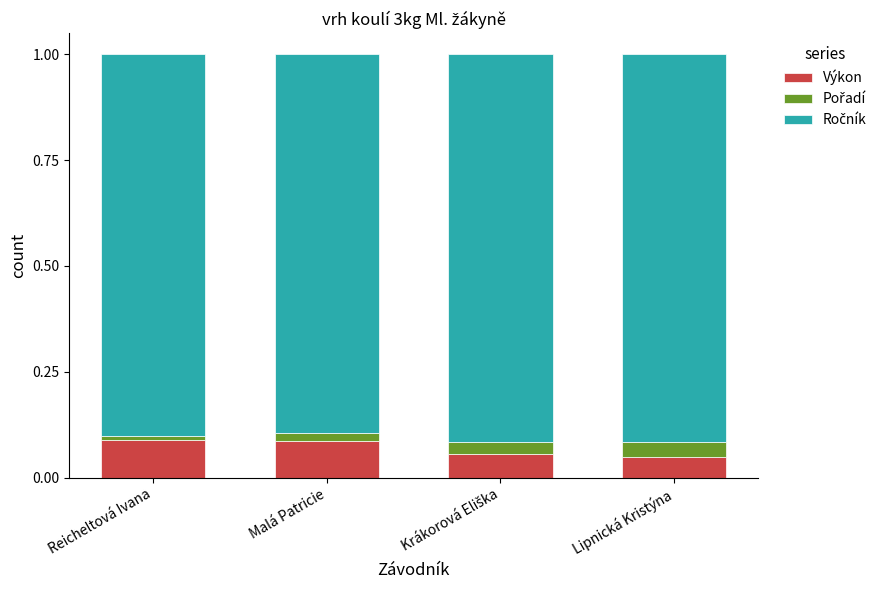

True or false: Výkon has a value of 0.0 at Malá Patricie.

False